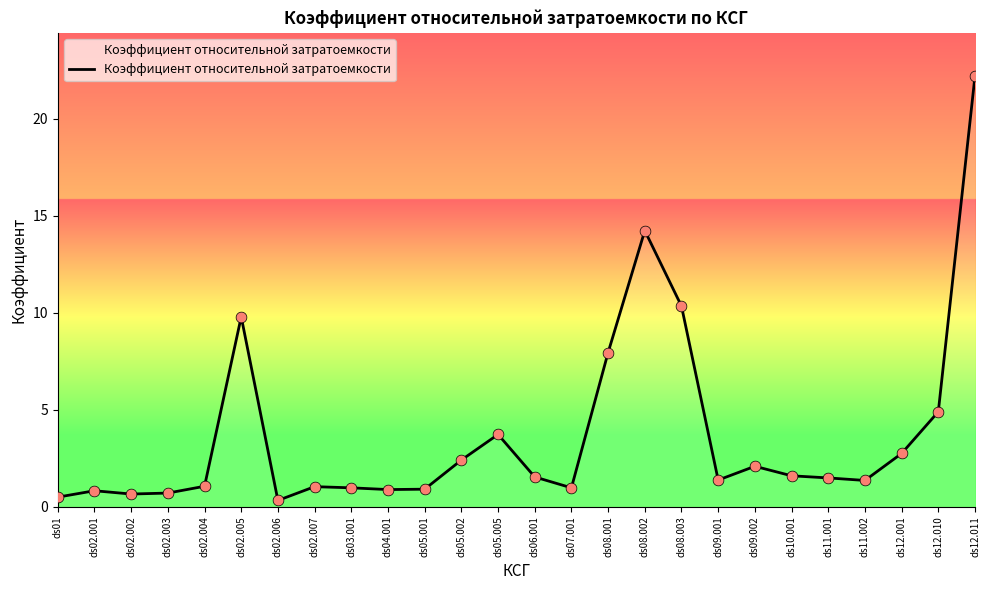

What is the change in value from ds02.007 to ds09.001?

+0.3